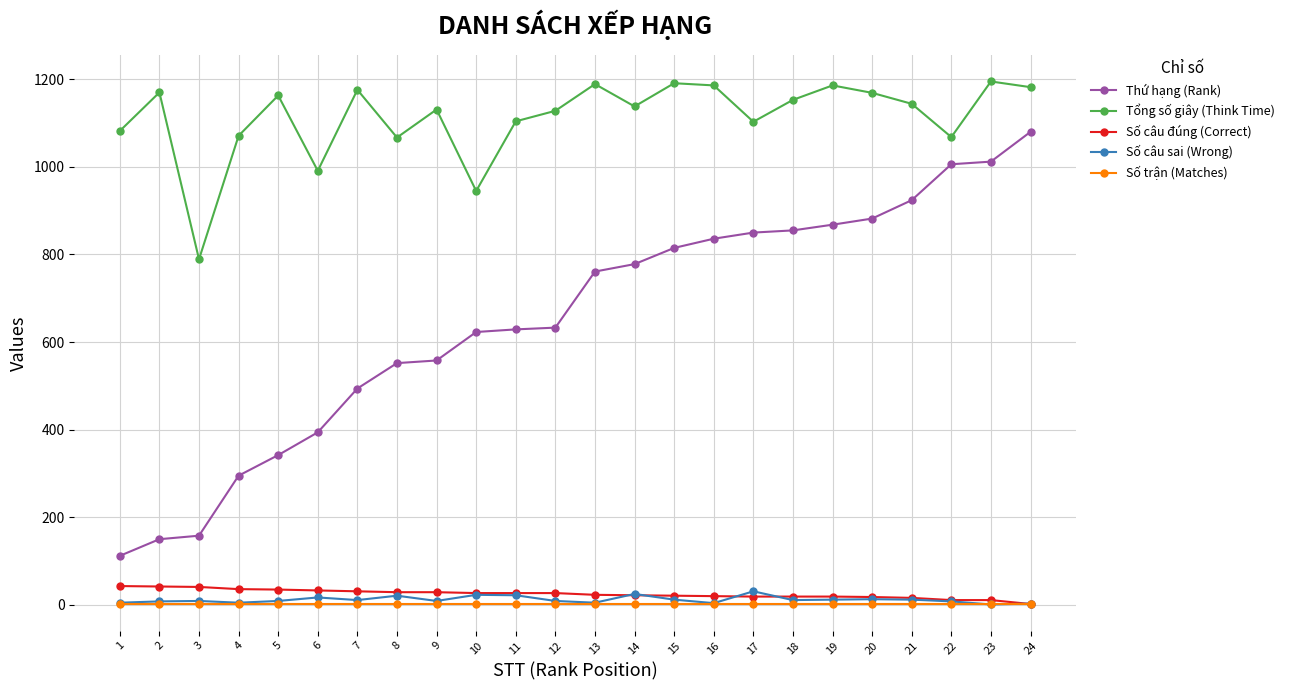

What is the difference between the highest and lowest values at 6?

990